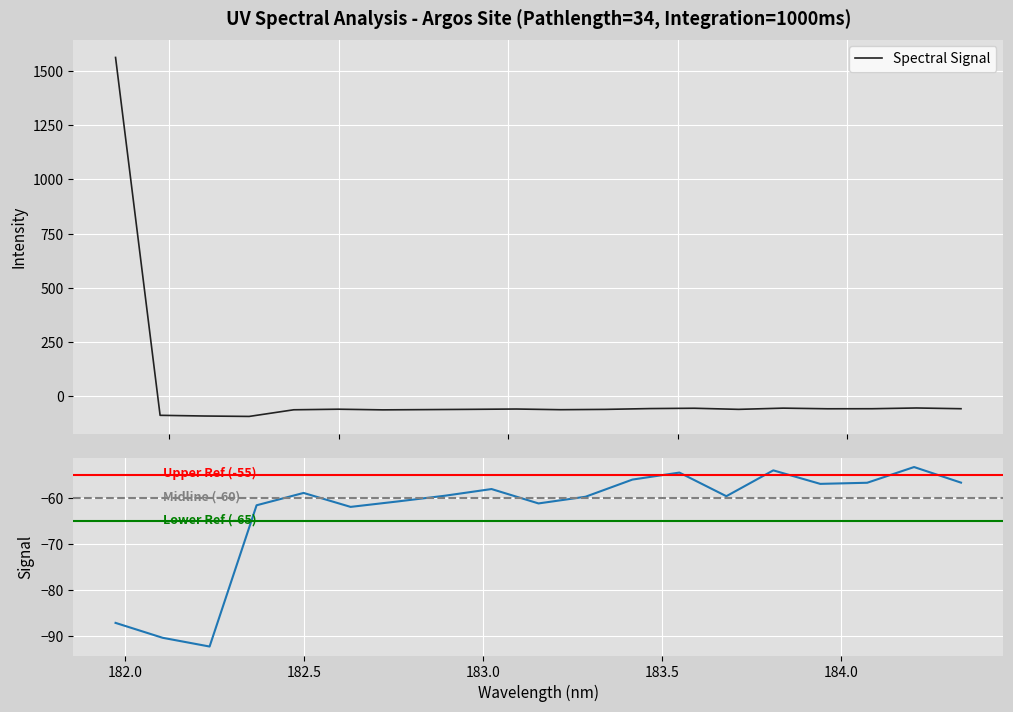

What is the minimum value shown in the chart?

-92.2